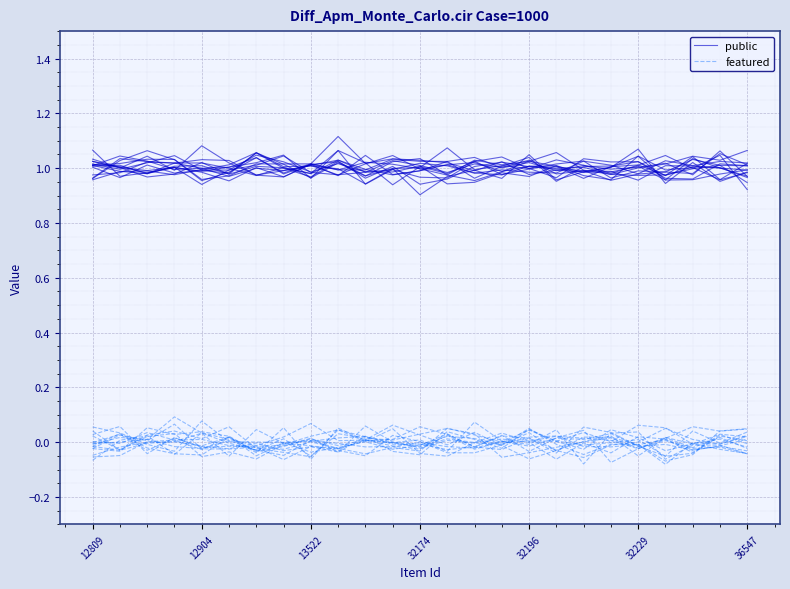

What is the lowest value of the featured series?

-0.1